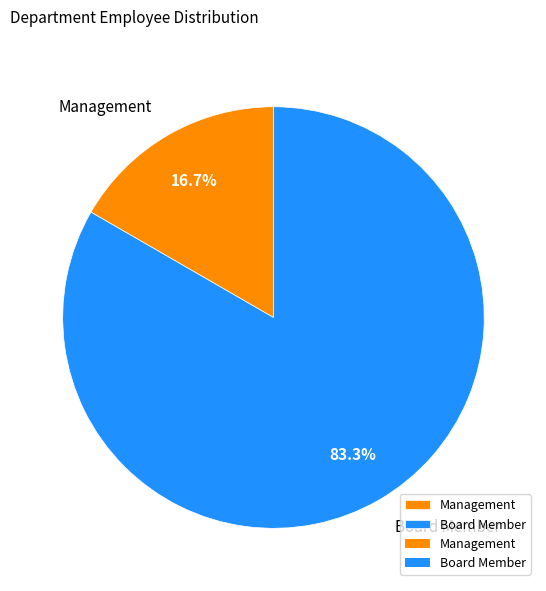

To the nearest percent, what percentage of the pie is Board Member?

83%